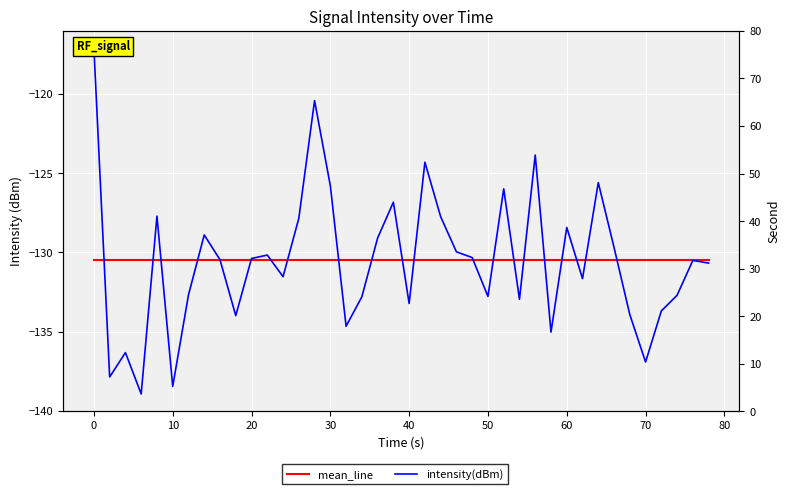

Is the value of mean_line at 0 greater than the value of intensity(dBm) at 50?

Yes